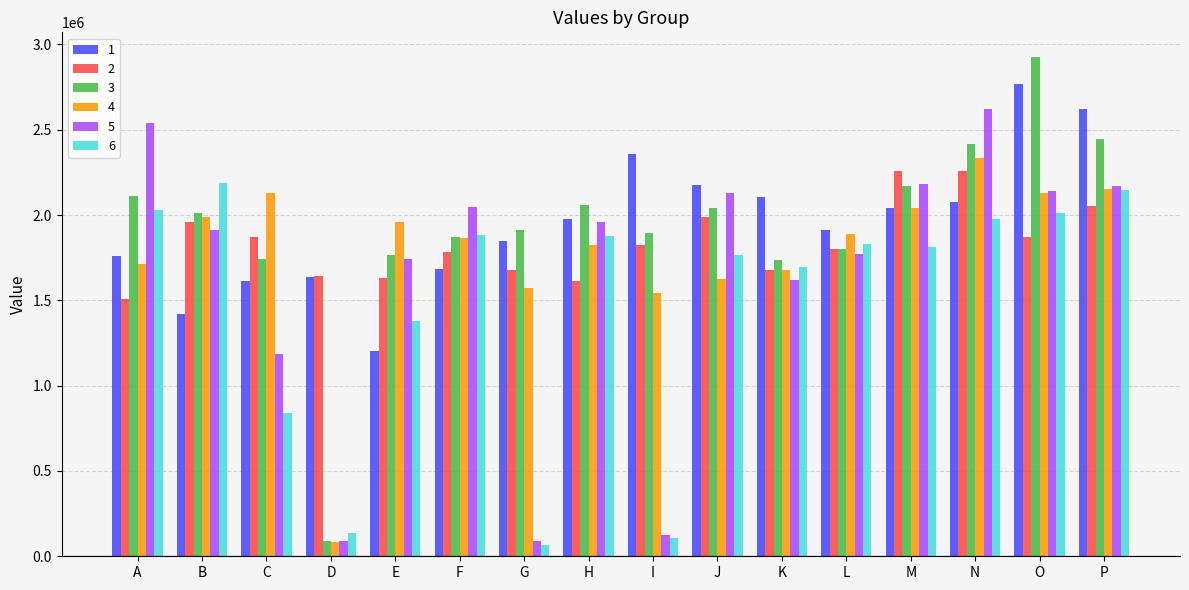

At which category is the sum across all series the highest?

O